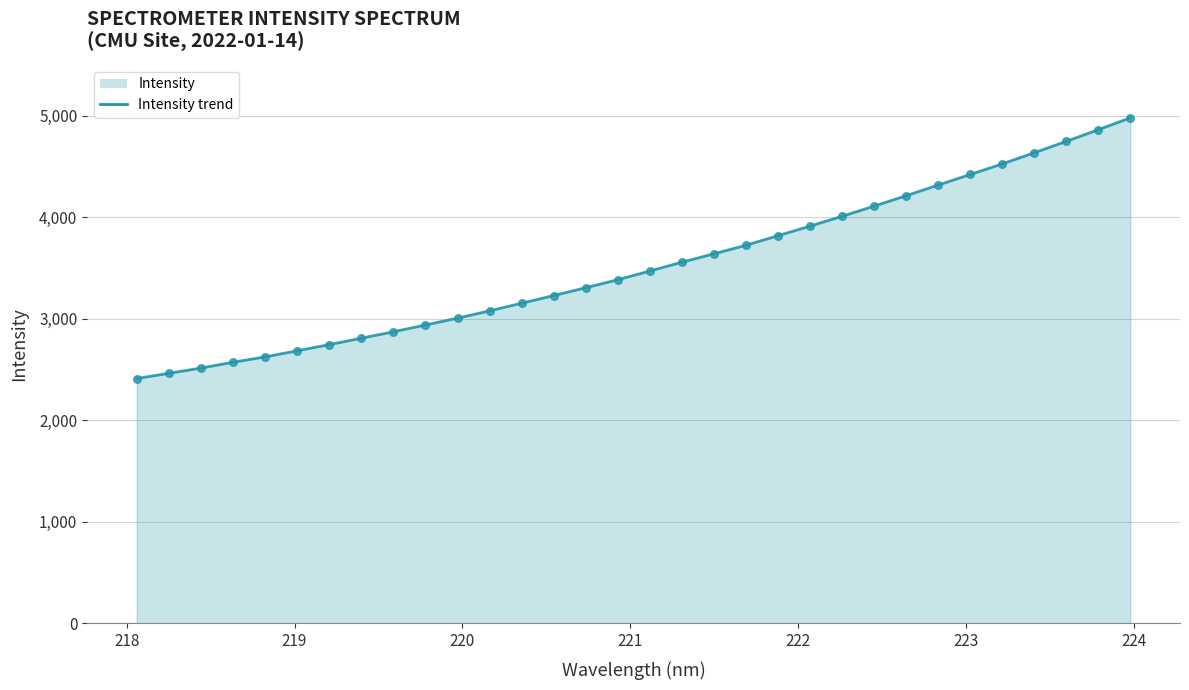

What is the maximum value shown in the chart?

4978.0